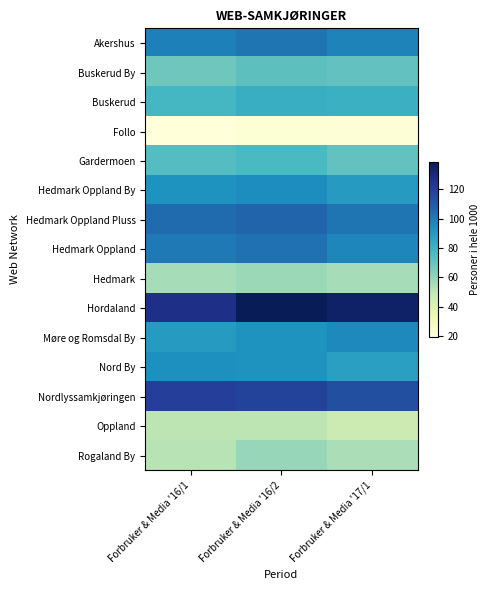

At how many categories does at least one series exceed 126?

3